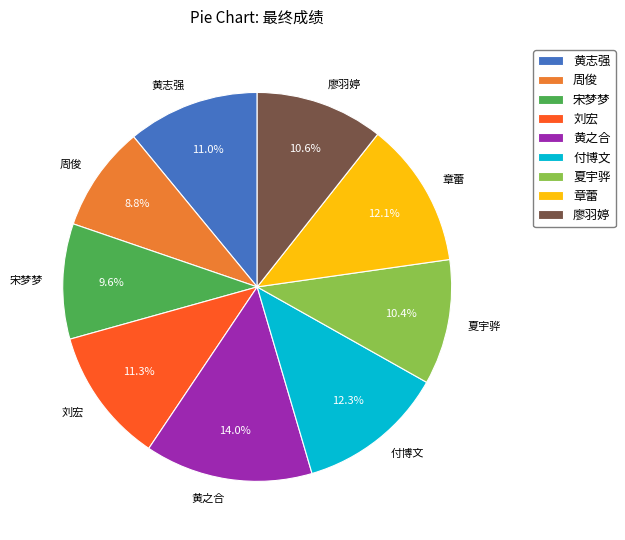

Combined, do 章蕾 and 刘宏 account for over 50%?

No